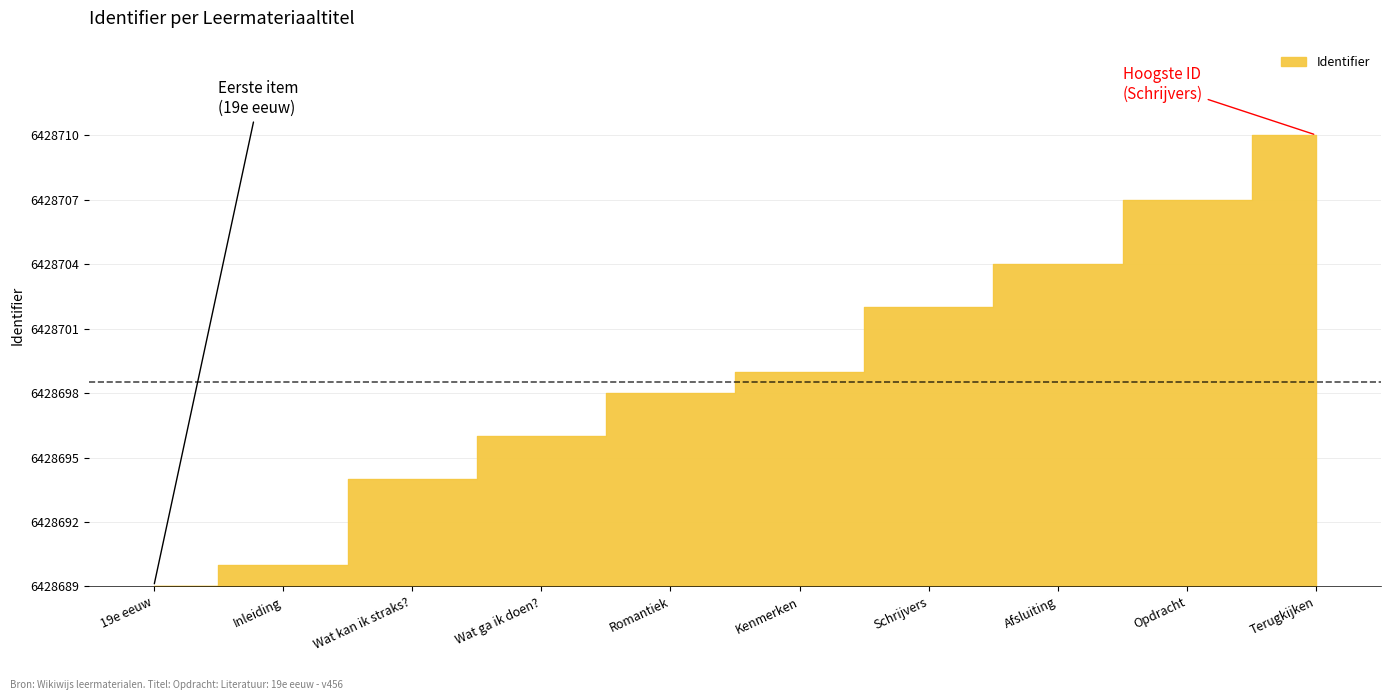

Rank the categories by value from lowest to highest.

19e eeuw, Inleiding, Wat kan ik straks?, Wat ga ik doen?, Romantiek, Kenmerken, Schrijvers, Afsluiting, Opdracht, Terugkijken